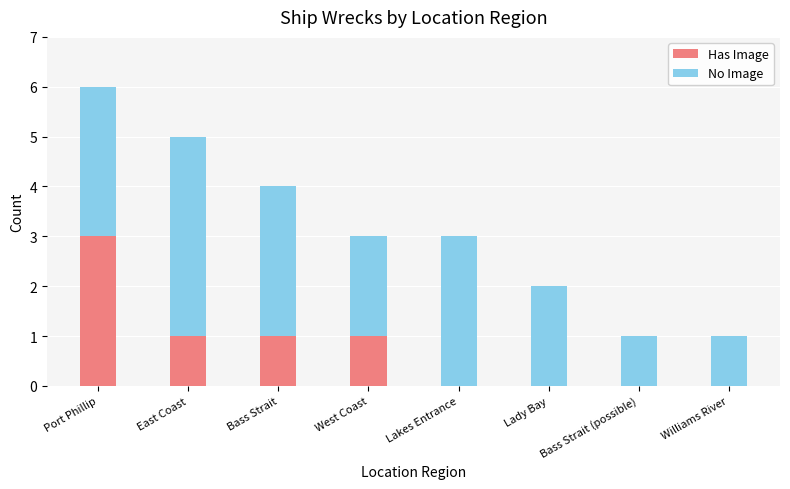

The value of Has Image at Lakes Entrance is -2. True or false?

False